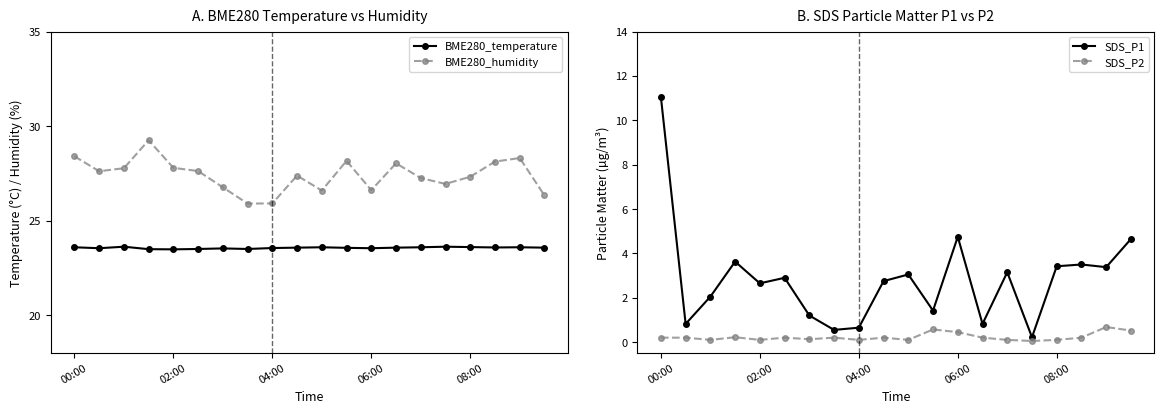

True or false: BME280_humidity has a value of 28.4 at 00:00.

True